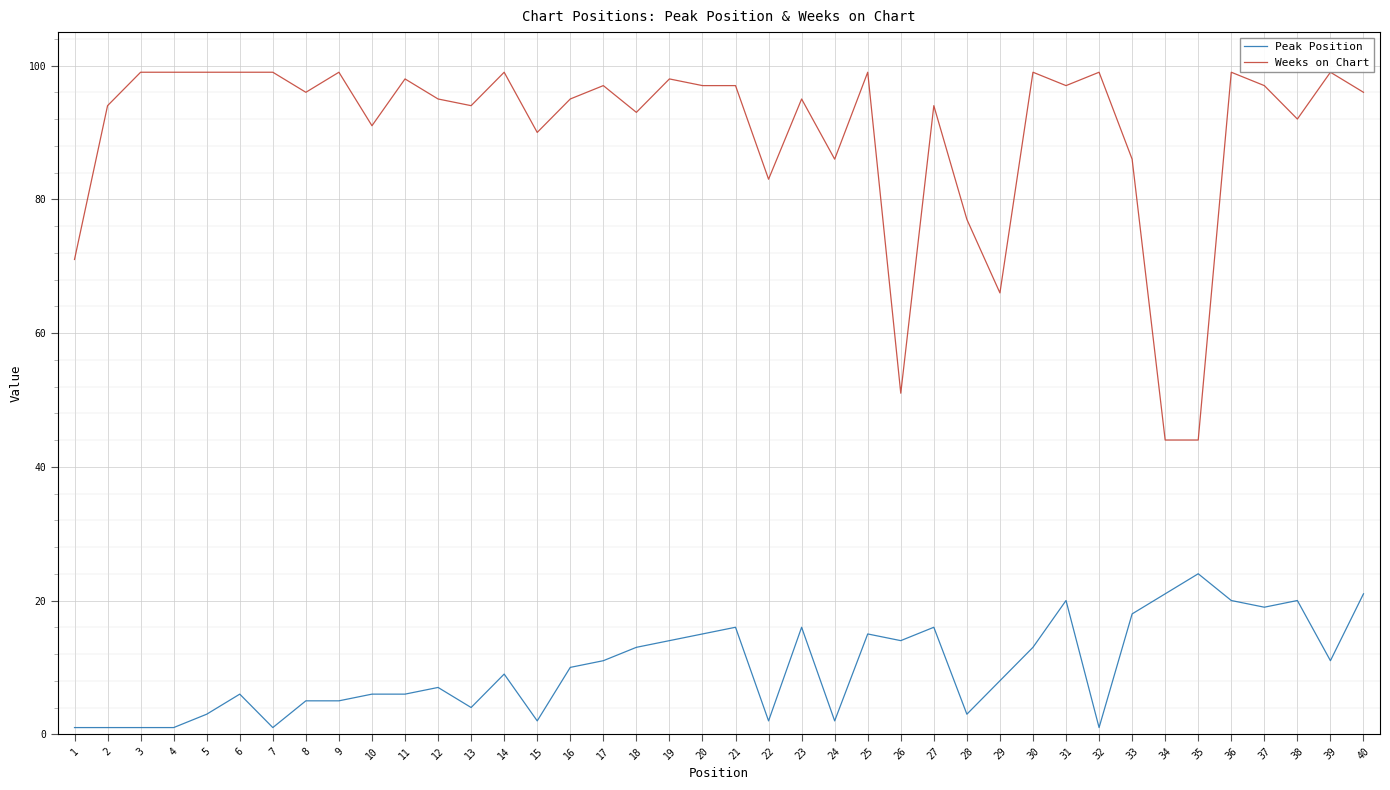

What is the greatest value displayed?

99